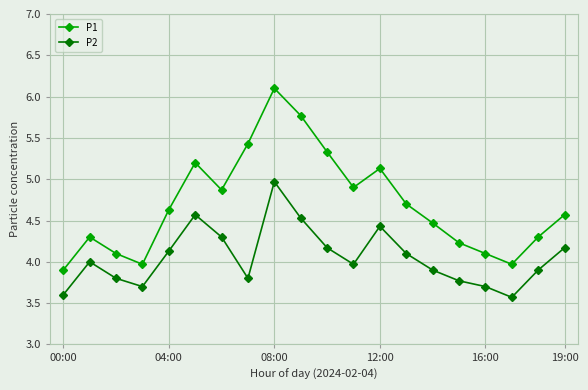

True or false: P1 and P2 cross at least once.

False